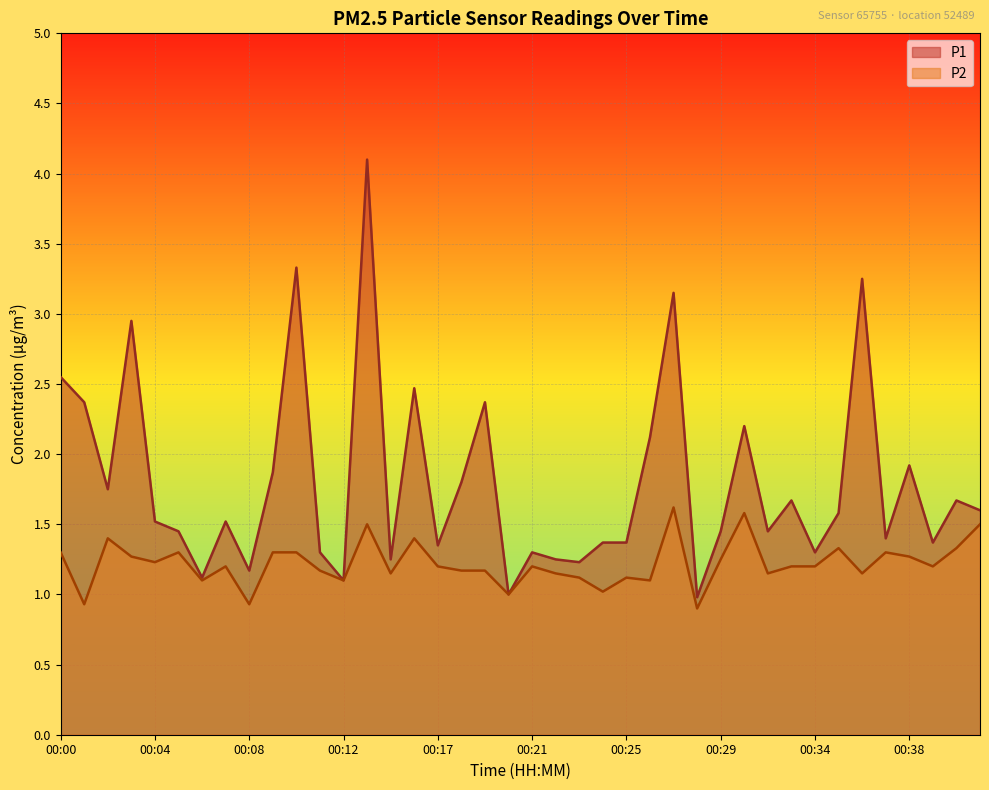

Which label corresponds to the largest value in the chart?

00:13